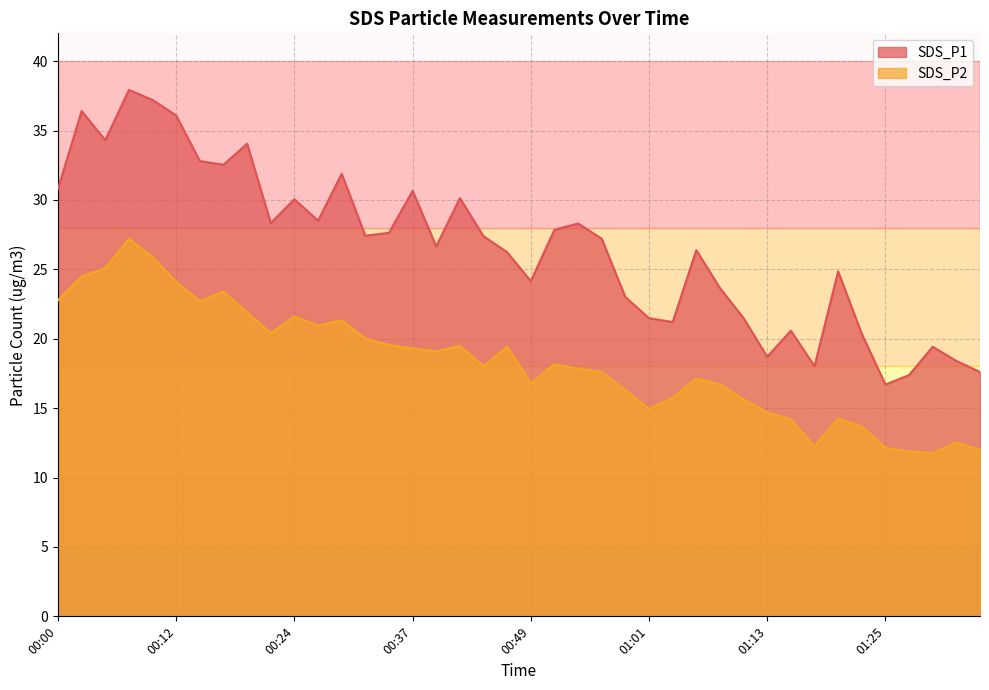

True or false: SDS_P1 has more than 2 interior local peaks.

True